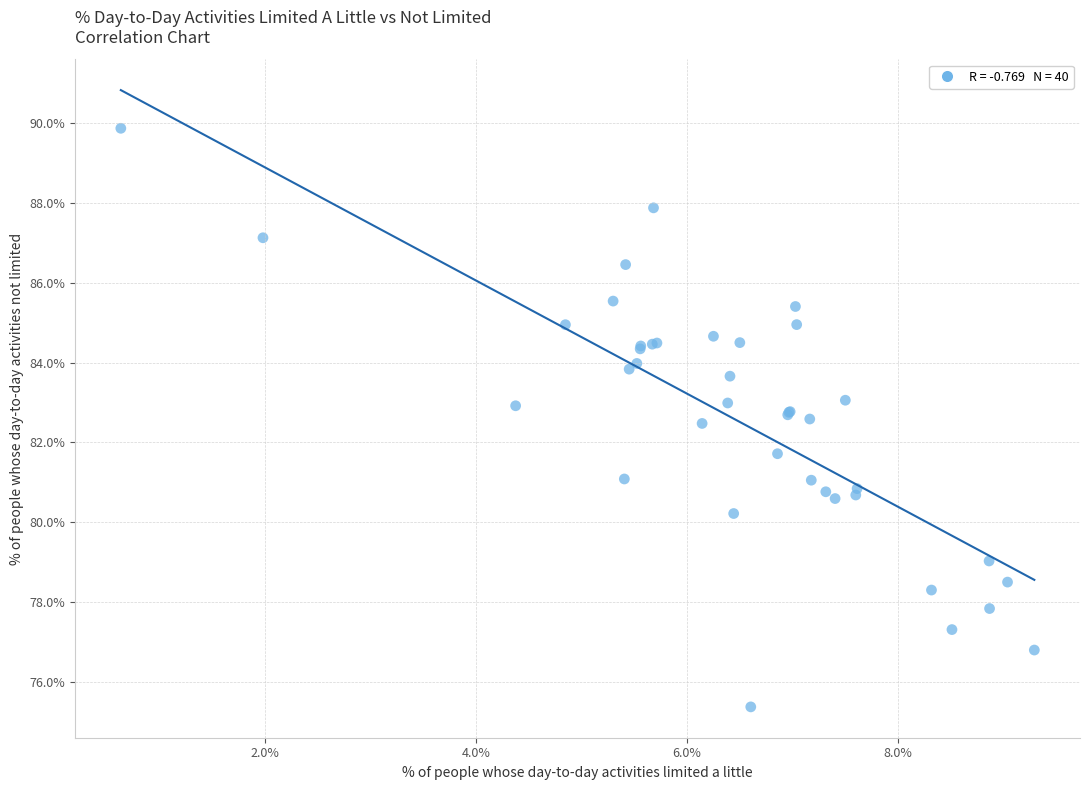

What Y value in the scatter plot is closest to 82?

81.7